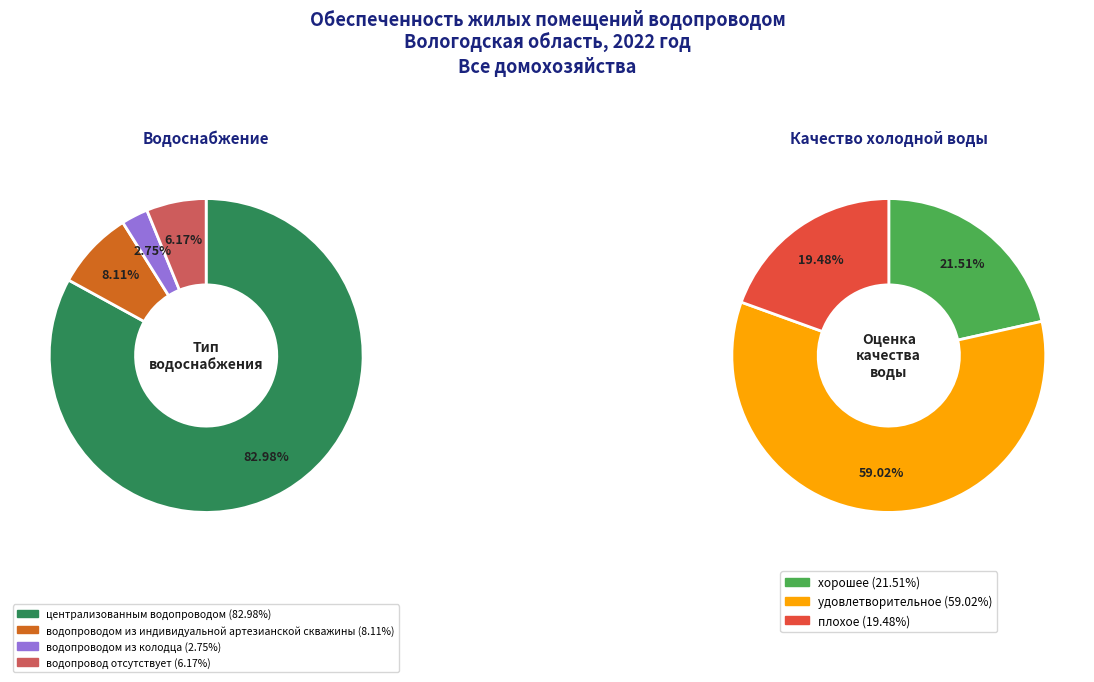

What portion of the pie excludes водопровод отсутствует?

93.8%